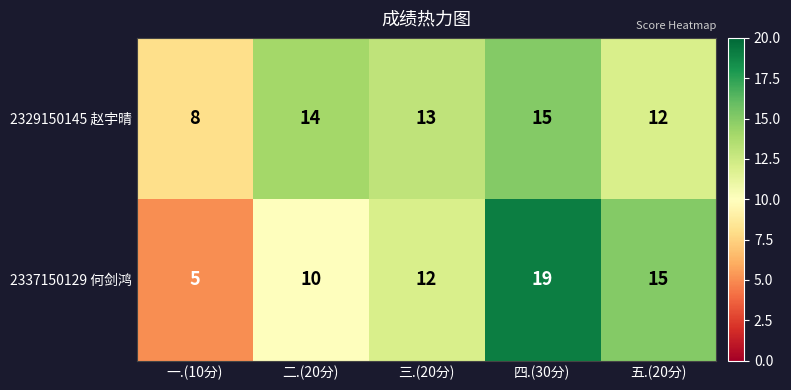

What is the sum of all 2329150145 赵宇晴 values?

62